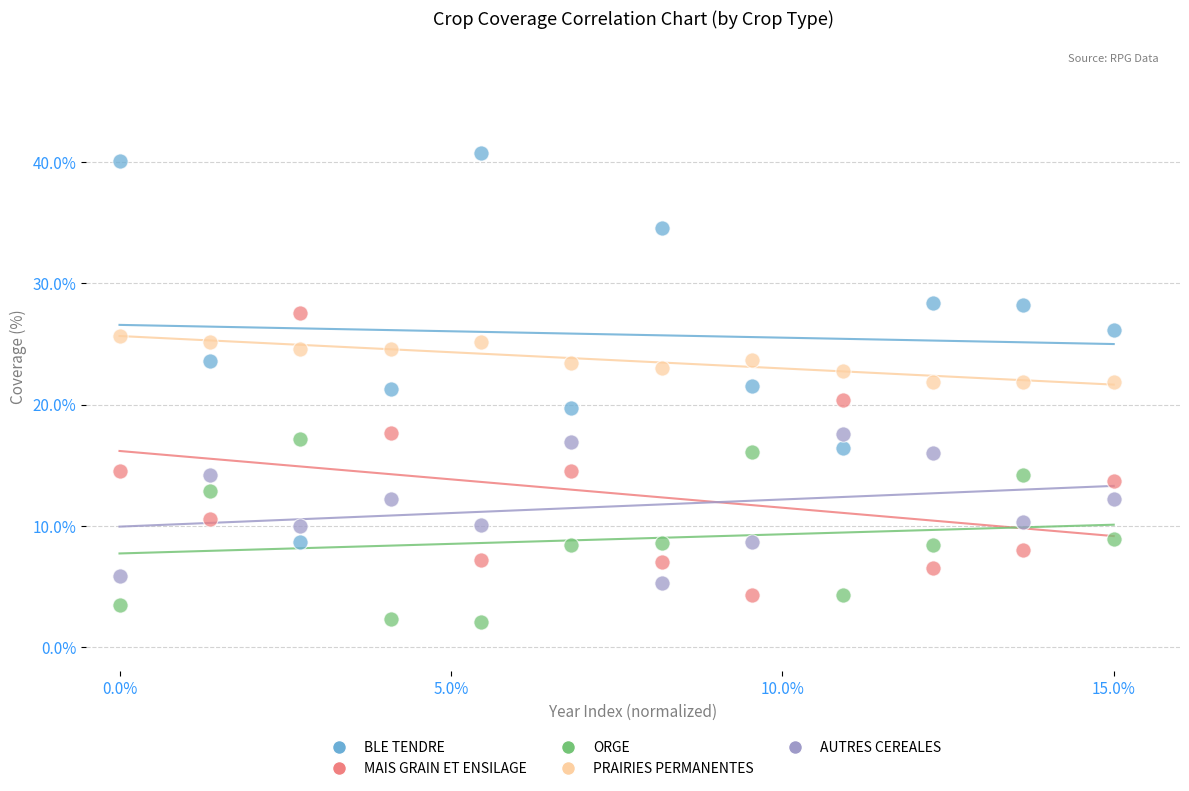

Which series has the largest Y range (max minus min)?

BLE TENDRE